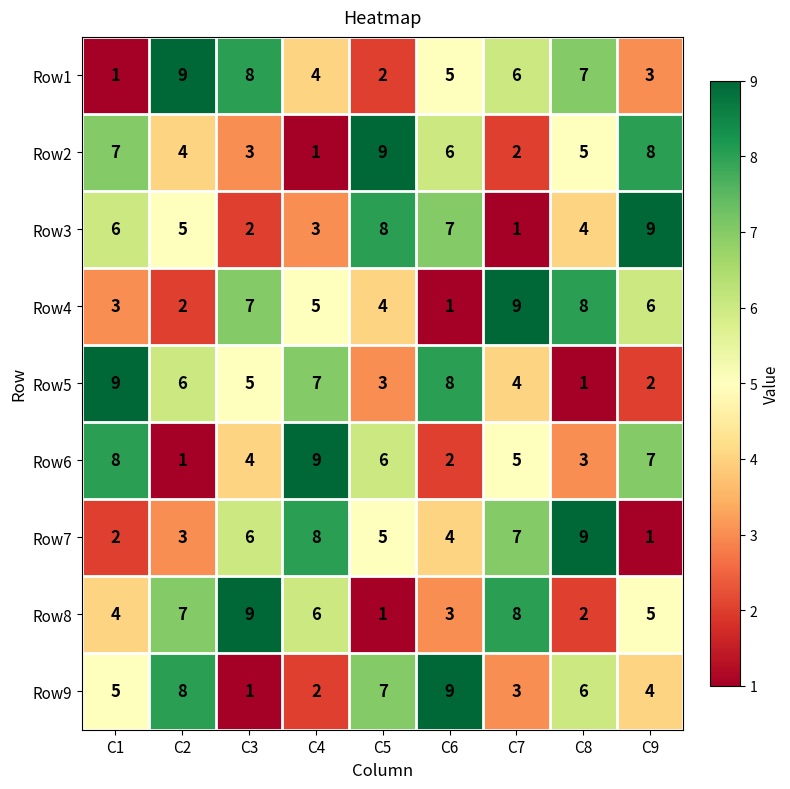

List the labels in order of Row8 value, smallest first.

C5, C8, C6, C1, C9, C4, C2, C7, C3